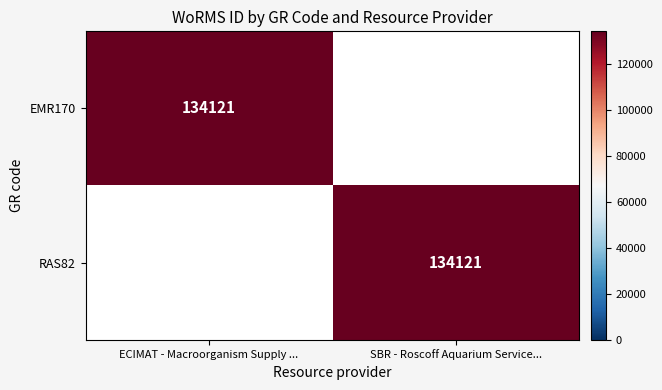

The RAS82 series shows 177547 at SBR - Roscoff Aquarium Service.... True or false?

False